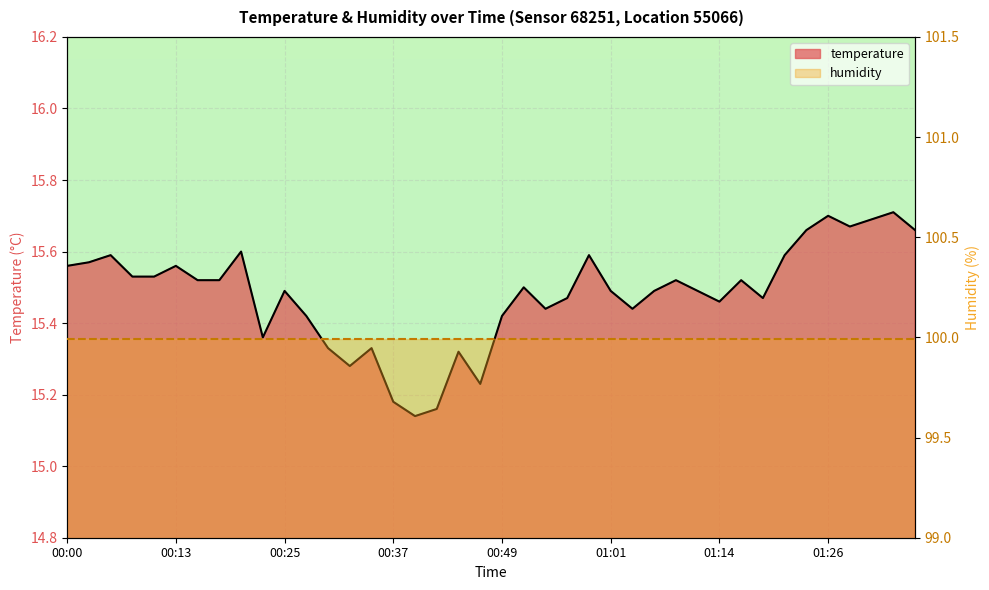

What is the total value across all series at 25?

115.5